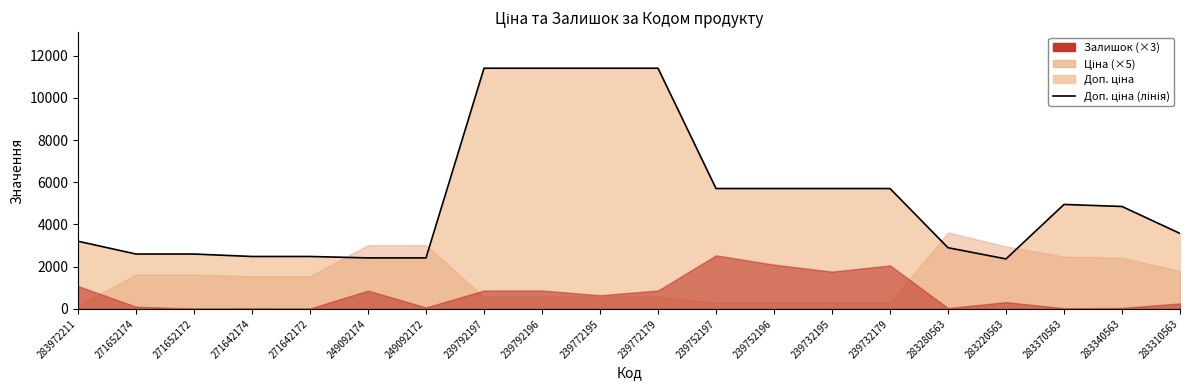

What is the change in value from 239792197 to 283310563?

-7836.1